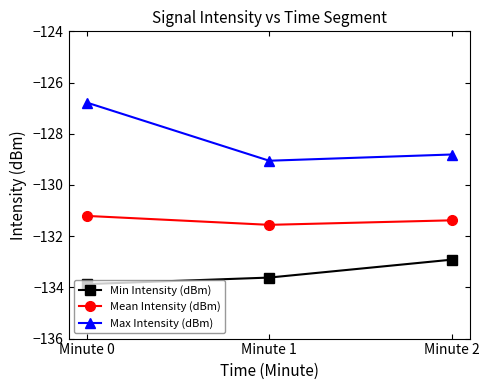

How many data points in Max Intensity (dBm) are above -128?

1